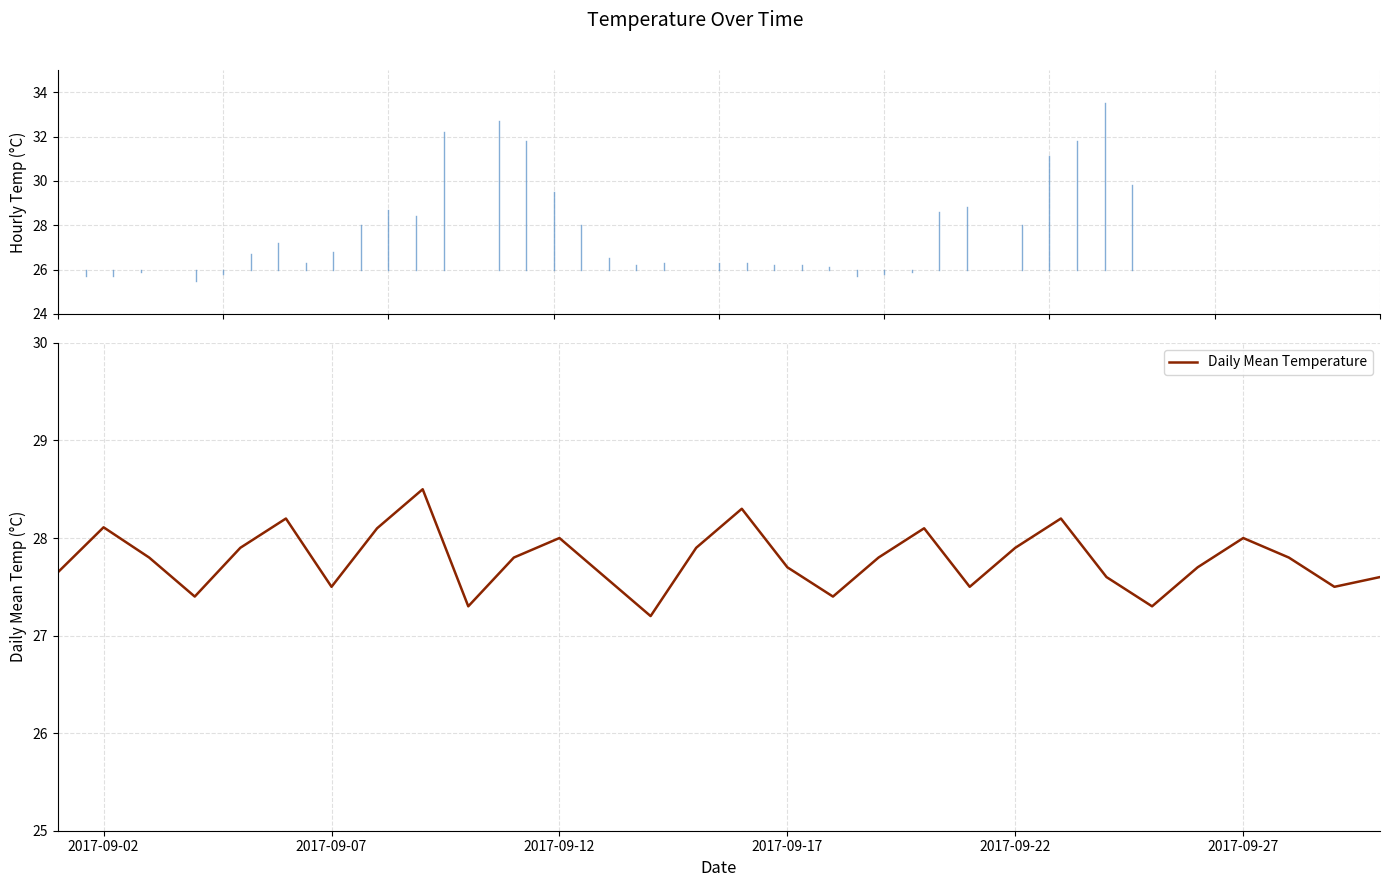

What is the difference between the maximum and minimum values?

1.3